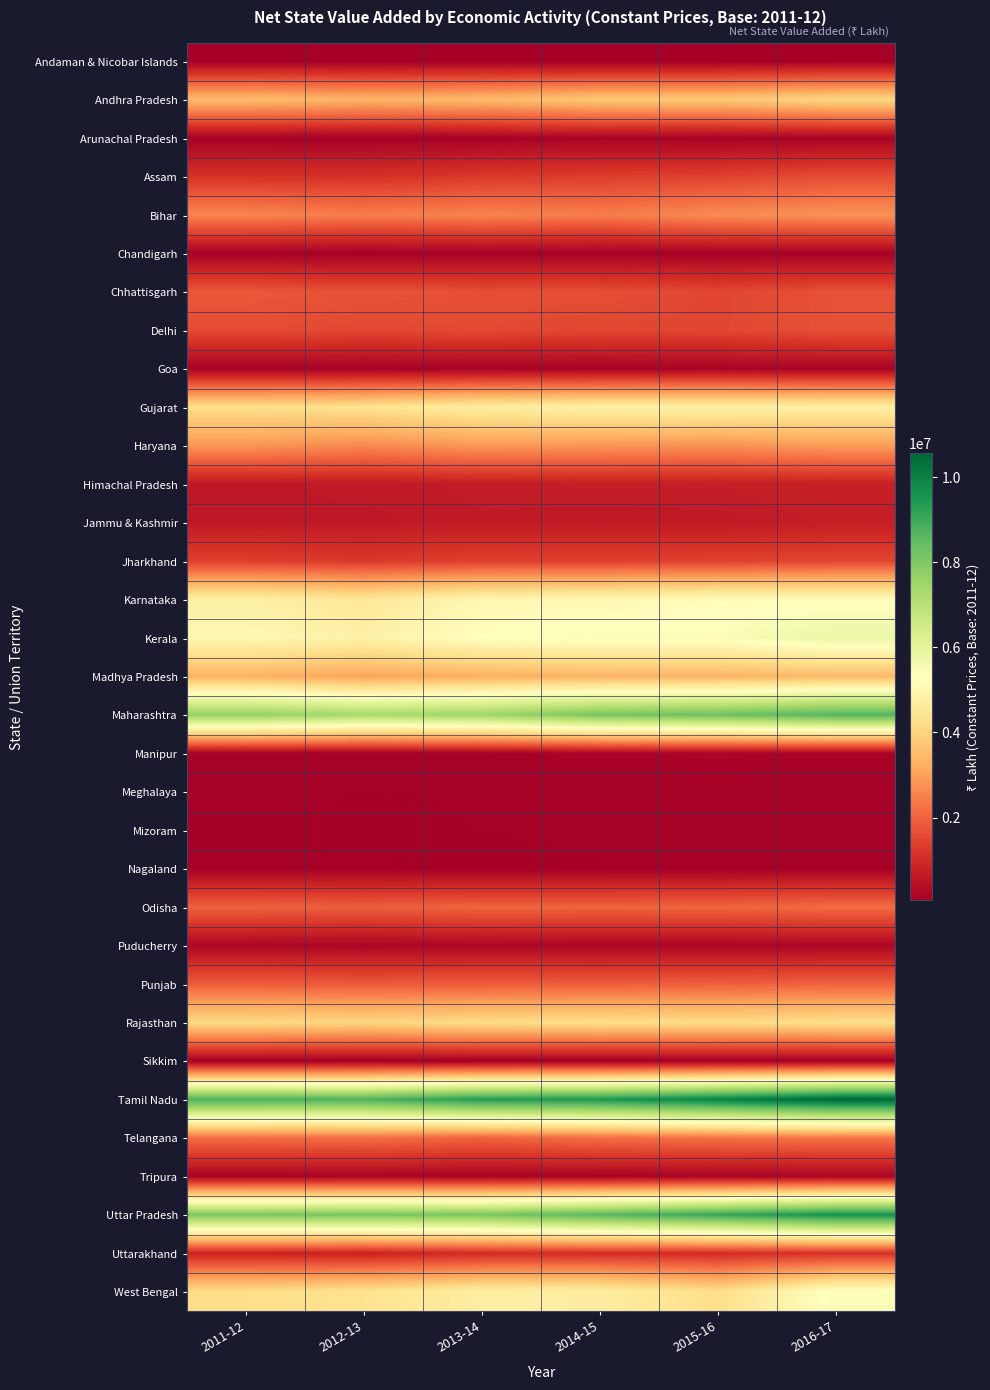

Rank the series by their maximum value, from highest to lowest.

Tamil Nadu, Uttar Pradesh, Maharashtra, Kerala, West Bengal, Karnataka, Gujarat, Rajasthan, Andhra Pradesh, Madhya Pradesh, Haryana, Bihar, Telangana, Odisha, Punjab, Chhattisgarh, Delhi, Assam, Jharkhand, Uttarakhand, Himachal Pradesh, Jammu & Kashmir, Puducherry, Tripura, Manipur, Goa, Arunachal Pradesh, Mizoram, Meghalaya, Chandigarh, Nagaland, Andaman & Nicobar Islands, Sikkim